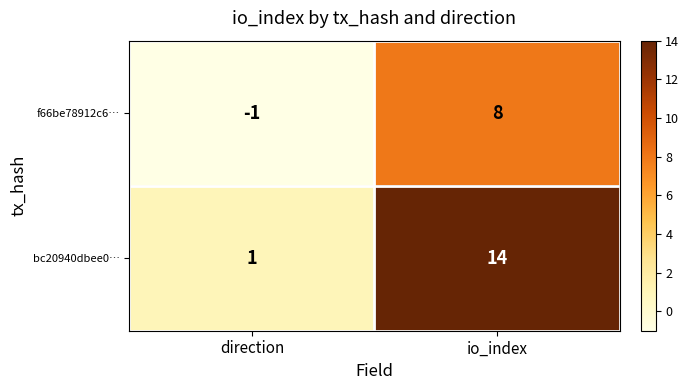

At which category is the sum across all series the highest?

io_index